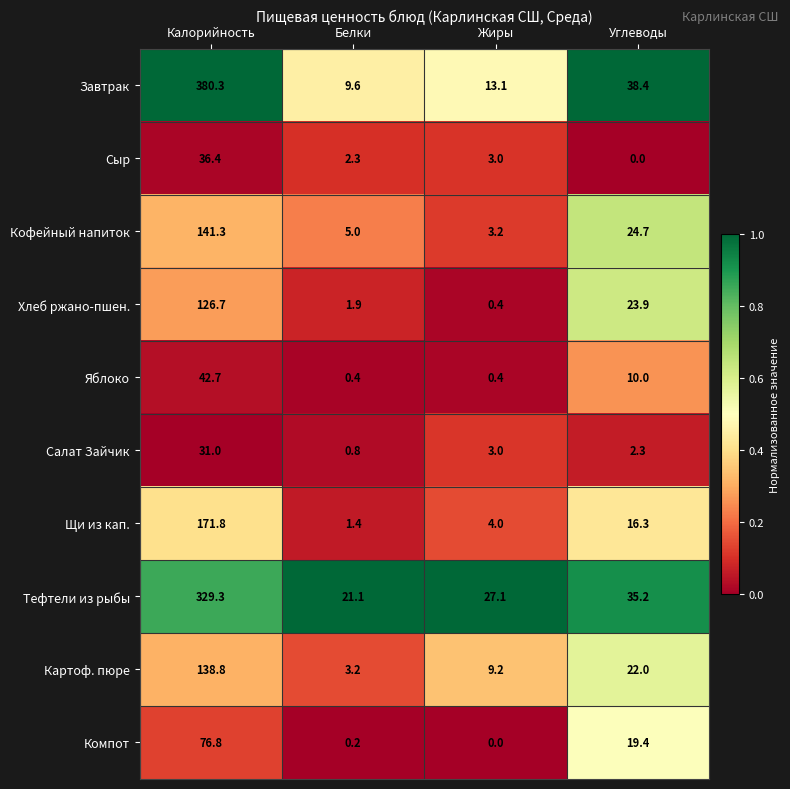

What is the greatest value displayed?

380.3